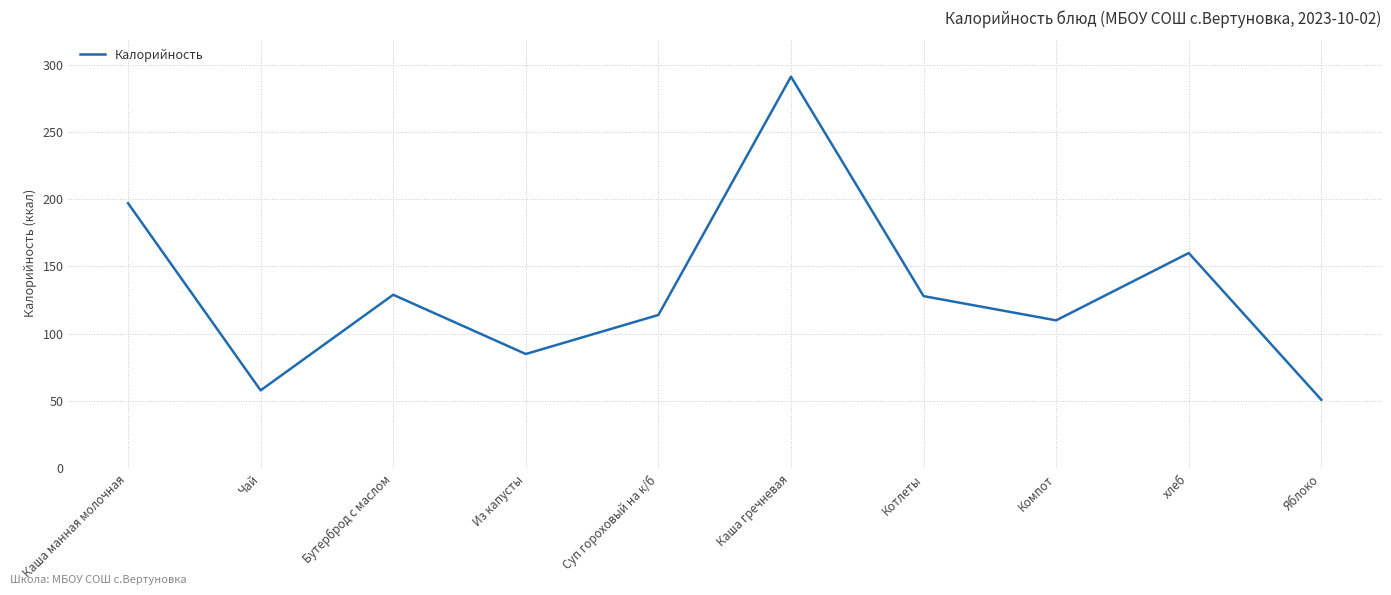

What is the ratio of the value at Котлеты to the value at Бутерброд с маслом?

1.0